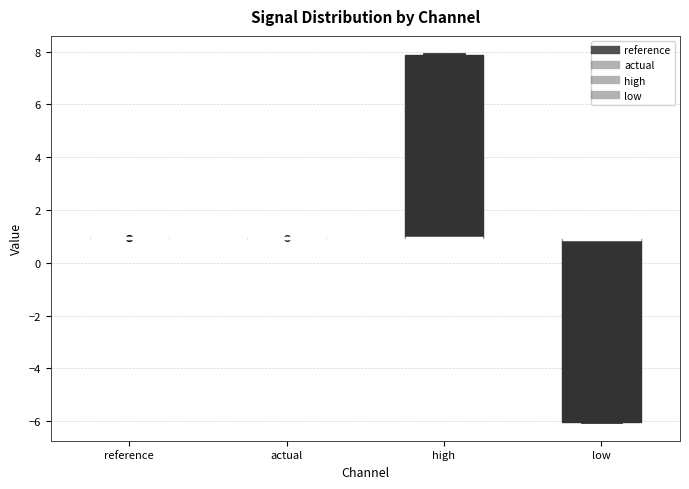

Reading left to right, read every box against the y-axis: the position of its median line, the range the box covers, and the ends of its whiskers. The values are not printed on the chart, so give them approximately, as read against the axis.

reference: box collapsed to a line at 1.0, whiskers 1.0 to 1.0
actual: box collapsed to a line at 1.0, whiskers 1.0 to 1.0
high: median 1.0 (drawn on the box's lower edge), box 1.0 to 7.8, whiskers 1.0 to 7.8
low: median 0.8 (drawn on the box's upper edge), box -6.0 to 0.8, whiskers -6.0 to 0.8